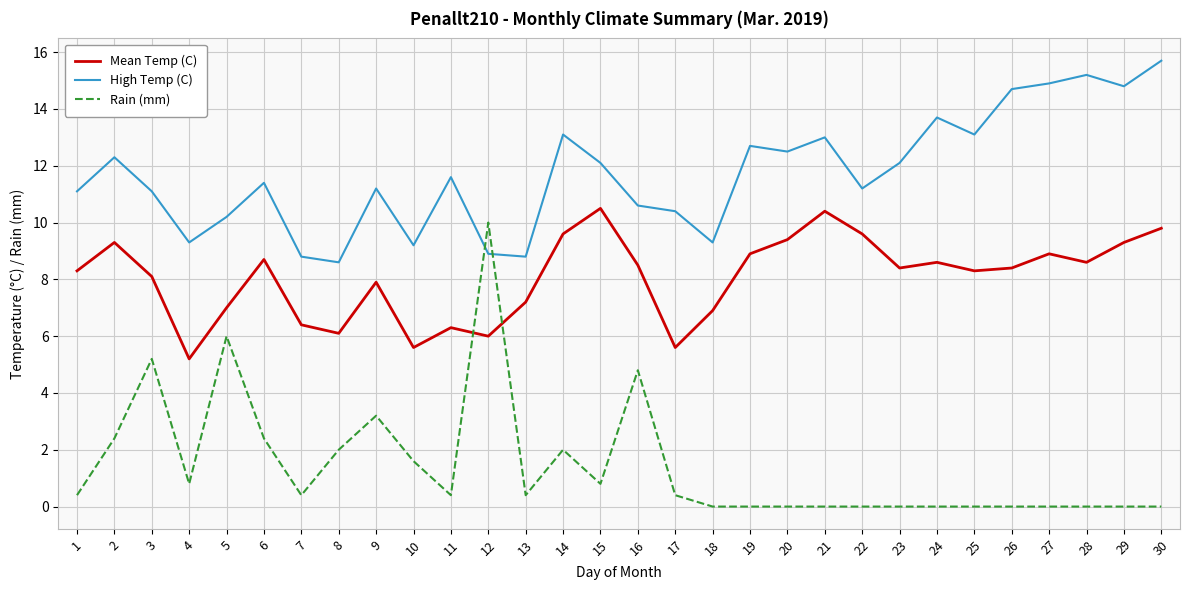

Which series ends up on top after the final intersection of Mean Temp (C) and Rain (mm)?

Mean Temp (C)